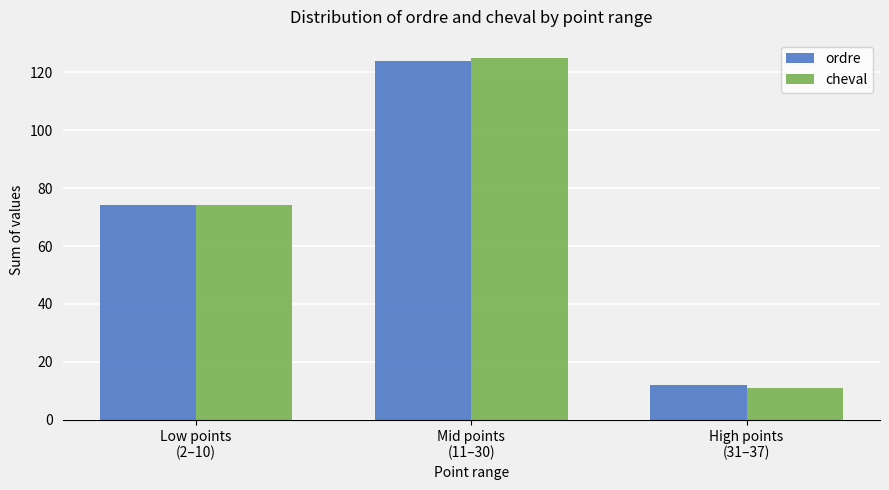

What is the average value of the cheval series?

70